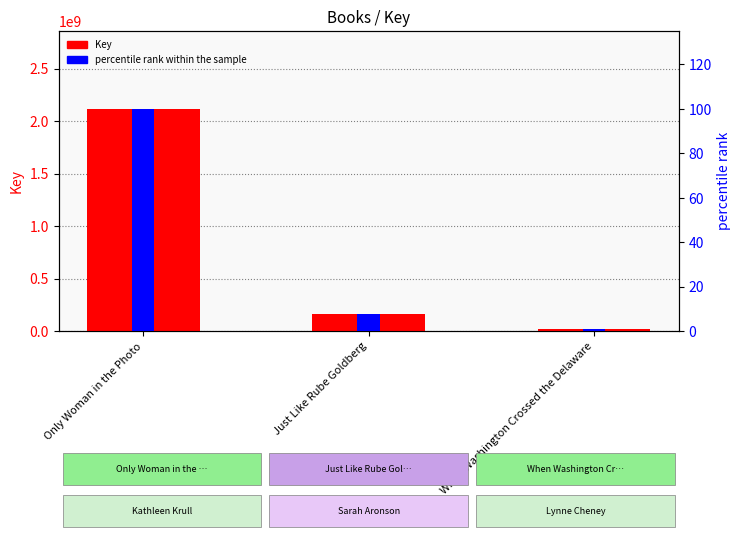

At which category does the chart reach its peak across all series?

Only Woman in the Photo